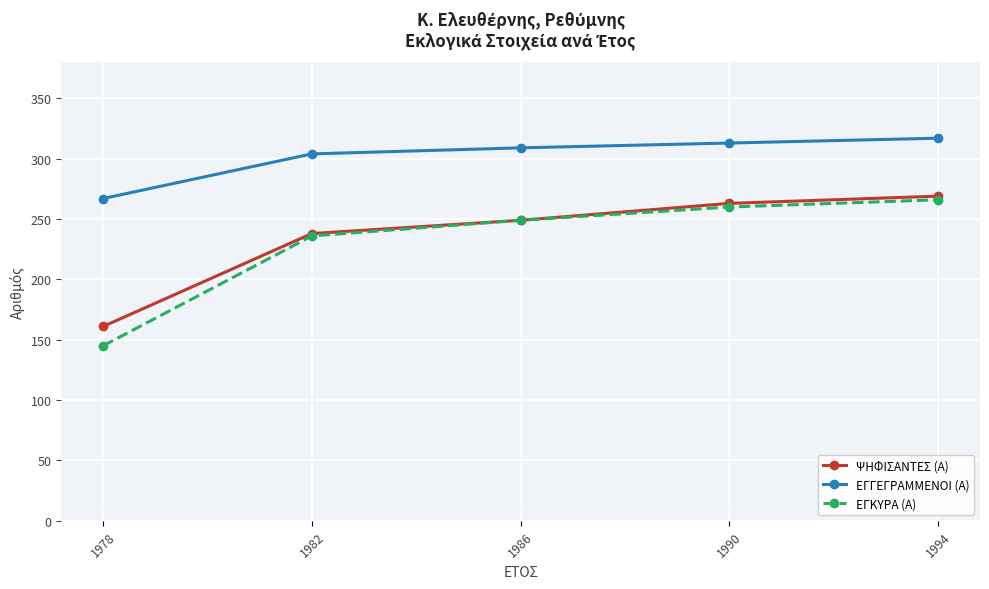

Reading right to left, list all the values displayed in this chart.

ΨΗΦΙΣΑΝΤΕΣ (Α): 269	263	249	238	161
ΕΓΓΕΓΡΑΜΜΕΝΟΙ (Α): 317	313	309	304	267
ΕΓΚΥΡΑ (Α): 266	260	249	236	145